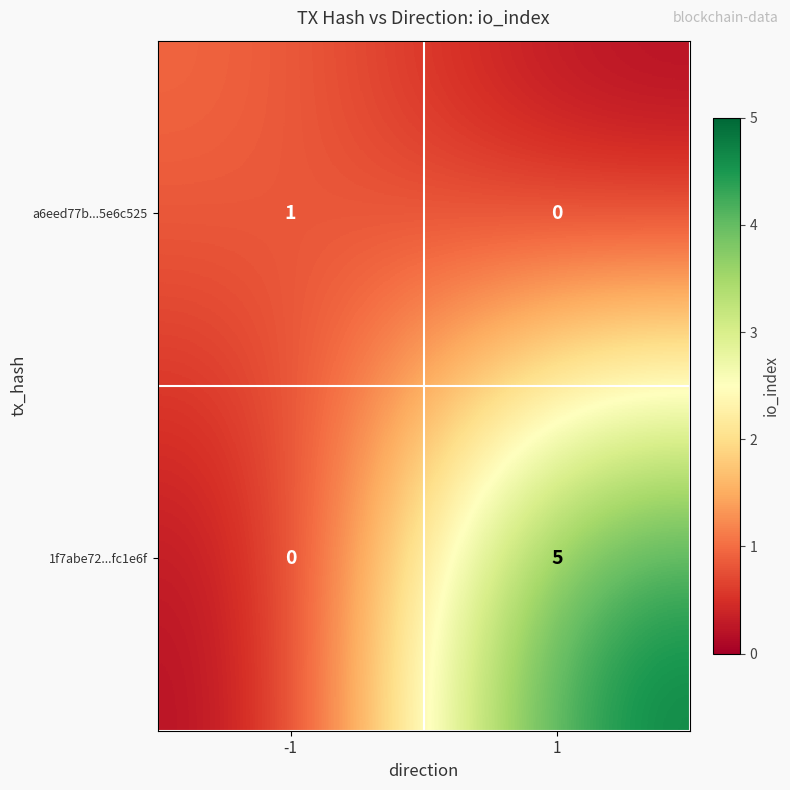

Rank the series by their maximum value, from lowest to highest.

a6eed77b...5e6c525, 1f7abe72...fc1e6f